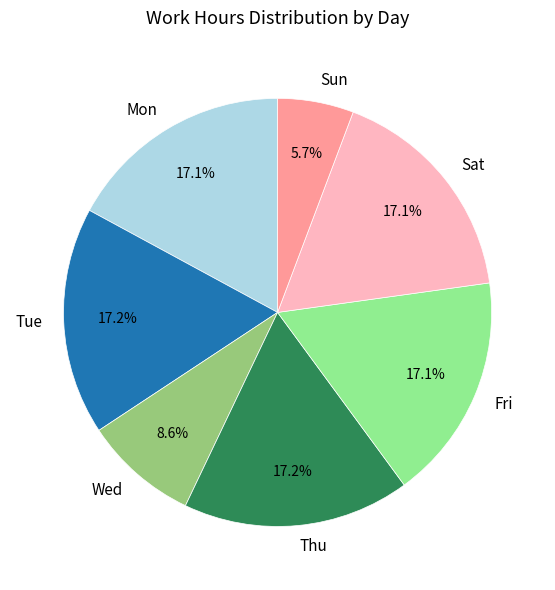

Which category has the smallest portion of the pie?

Sun